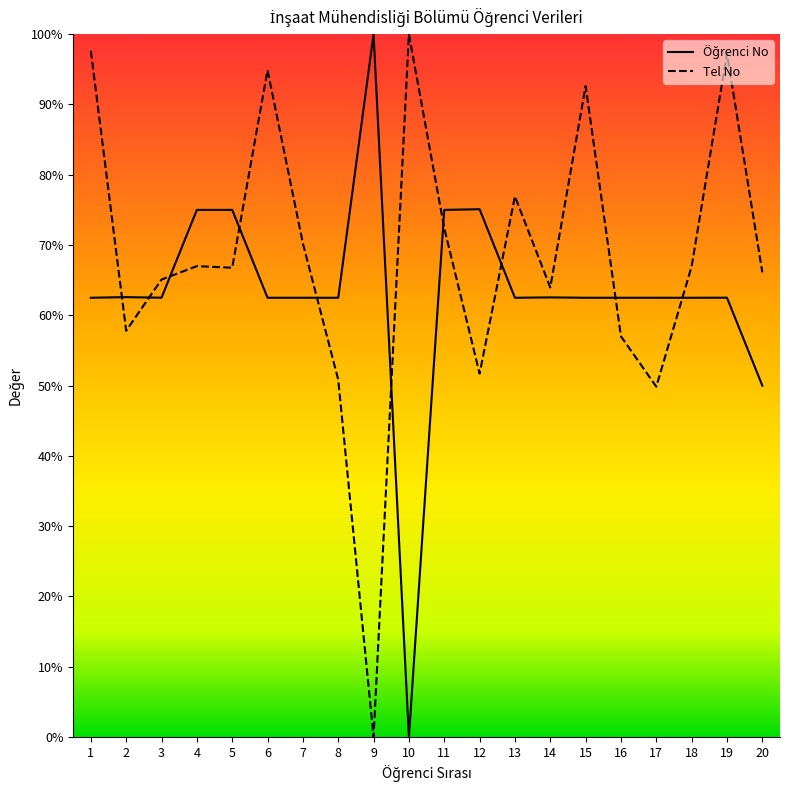

What are all the series names shown in the legend?

Öğrenci No, Tel No